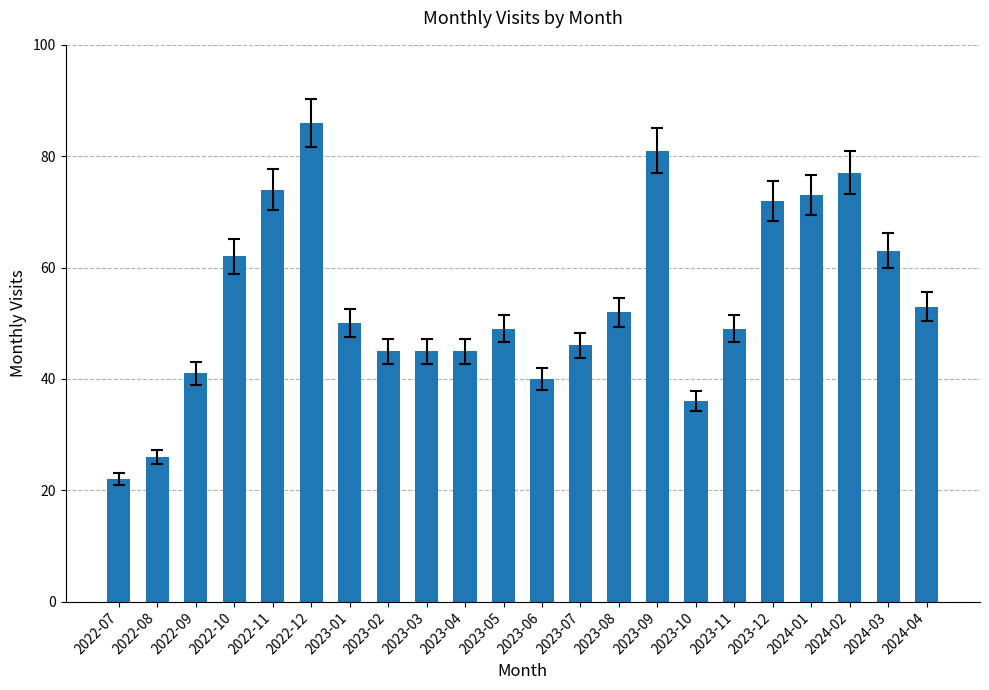

What is the average value?

54